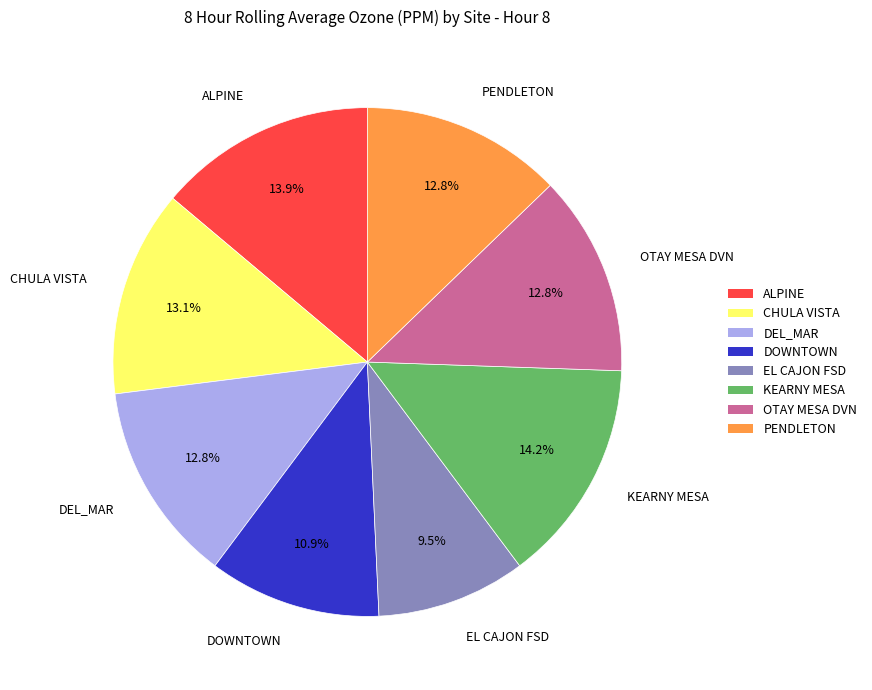

To the nearest percent, what portion does PENDLETON represent?

13%